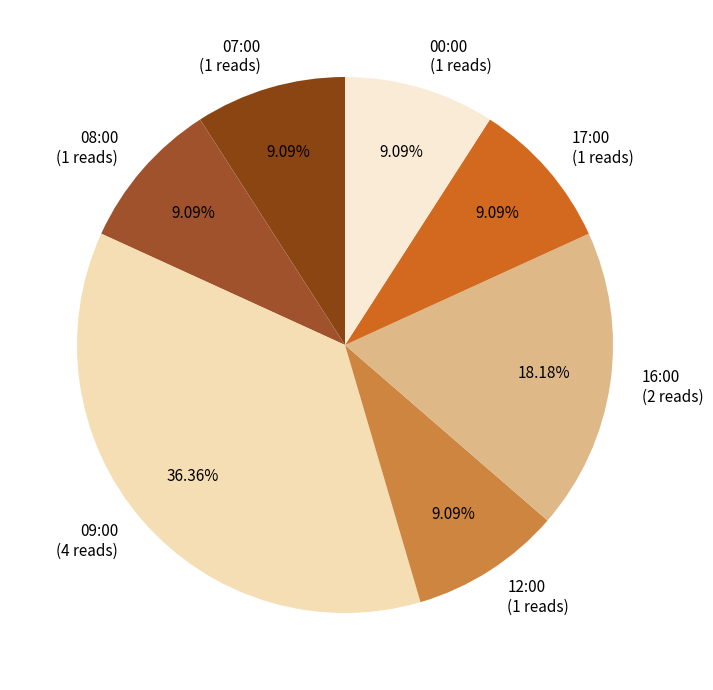

Does 08:00 (1 reads) account for over 50% of the chart?

No